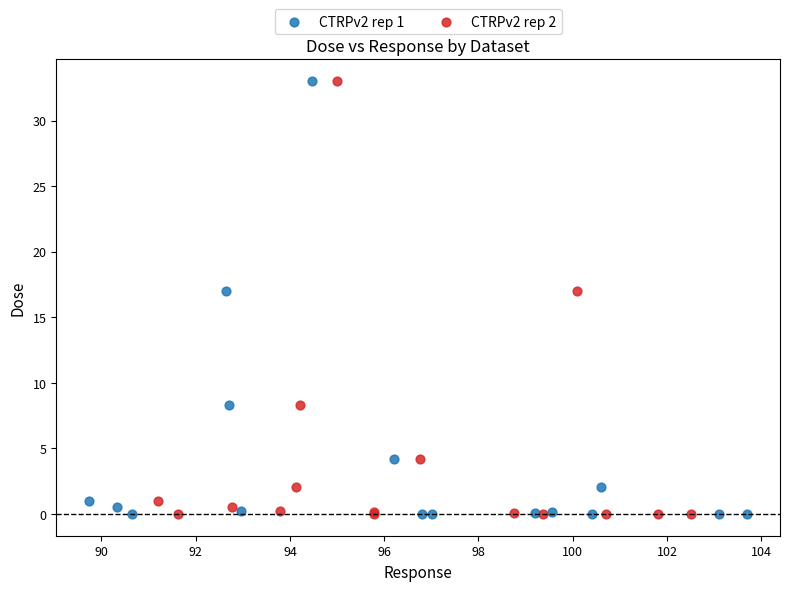

What are all the series names shown in the legend?

CTRPv2 rep 1, CTRPv2 rep 2